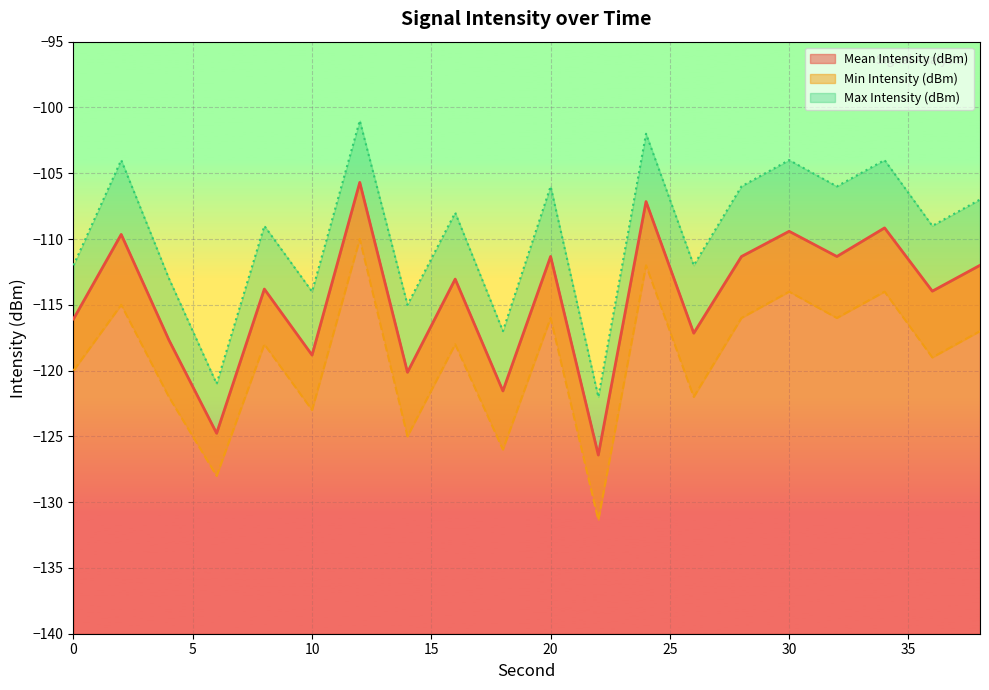

Which category has the highest value in the Min Intensity (dBm) series?

12